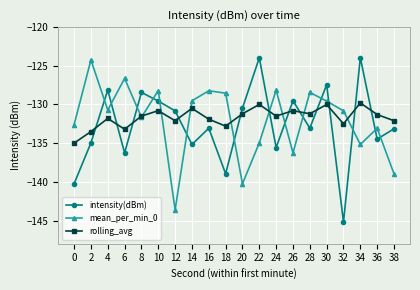

Is it true that mean_per_min_0 equals -55.3 at 28?

False